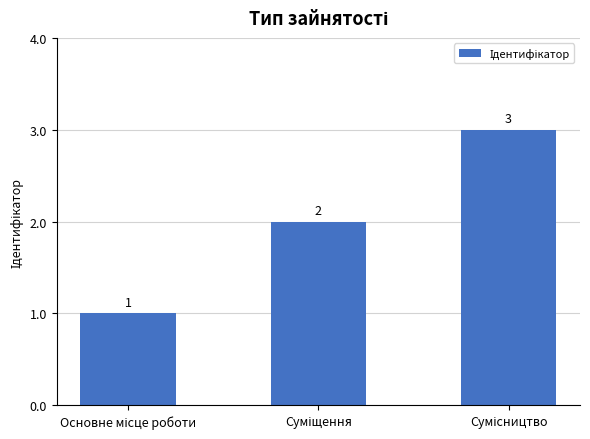

What is the sum of all values?

6